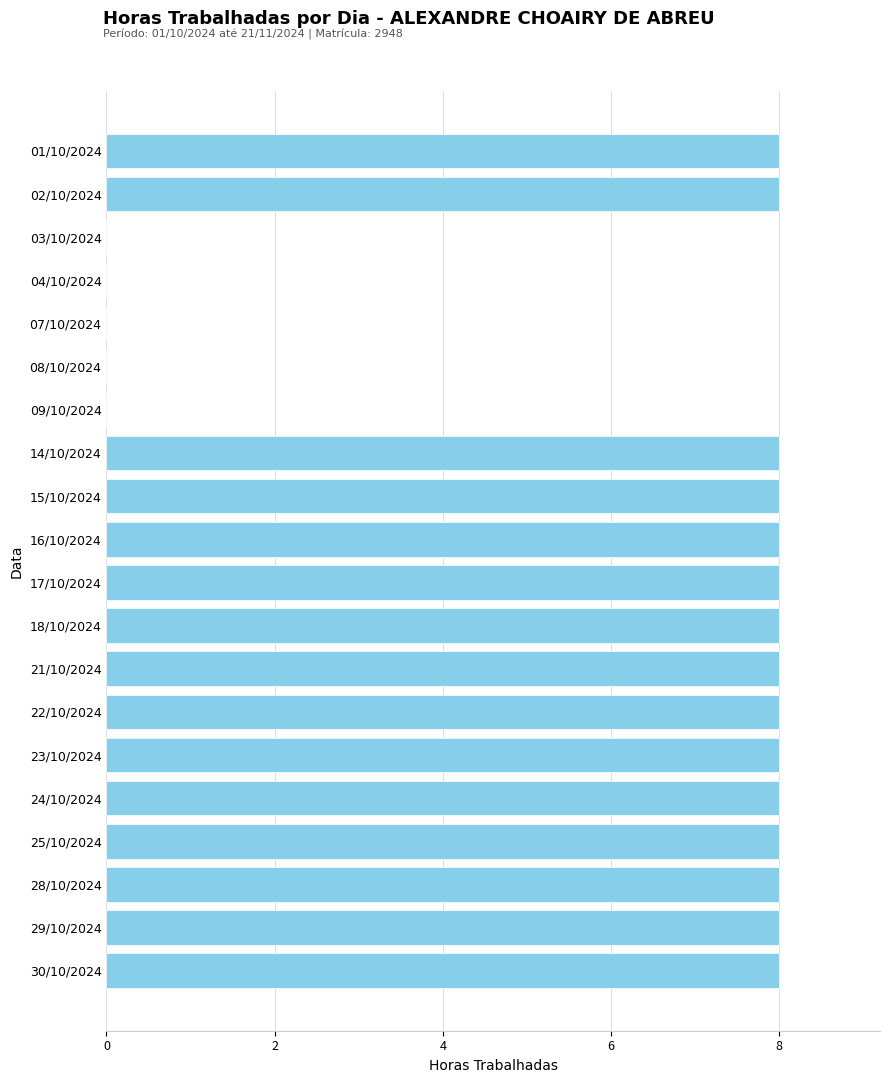

Reading top to bottom, what are all the values shown in this chart?

01/10/2024=8	02/10/2024=8	03/10/2024=0	04/10/2024=0	07/10/2024=0	08/10/2024=0	09/10/2024=0	14/10/2024=8	15/10/2024=8	16/10/2024=8	17/10/2024=8	18/10/2024=8	21/10/2024=8	22/10/2024=8	23/10/2024=8	24/10/2024=8	25/10/2024=8	28/10/2024=8	29/10/2024=8	30/10/2024=8